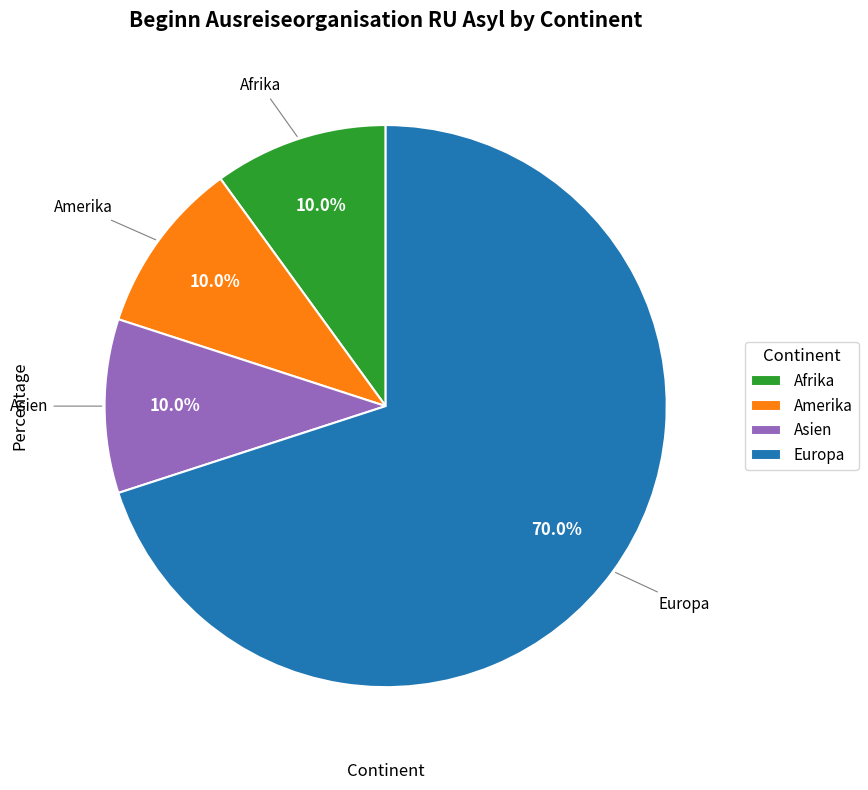

Approximately how many times larger is the value at Asien compared to Amerika?

1.0